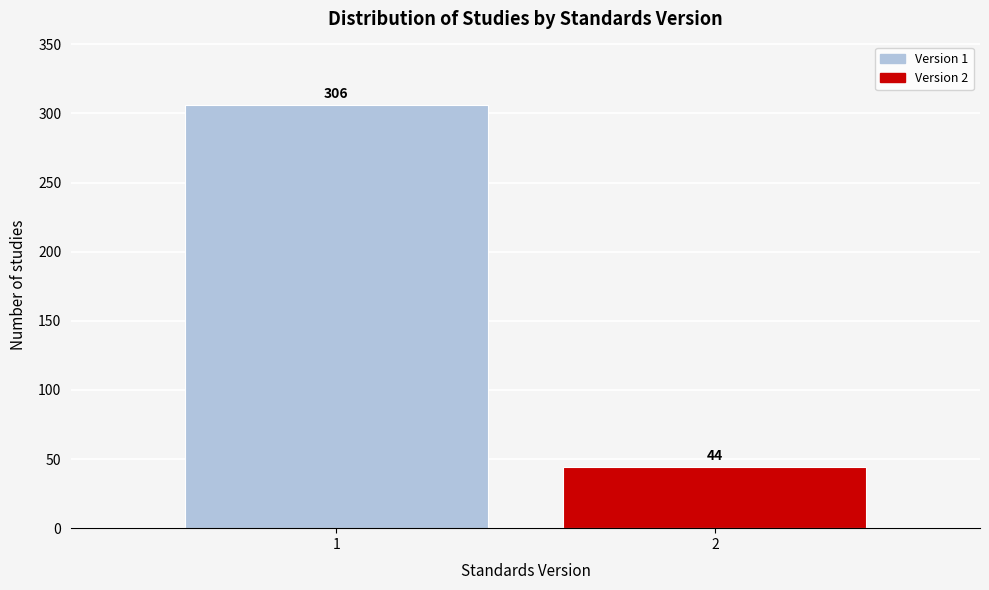

Reading right to left, what are all the values shown in this chart?

44	306